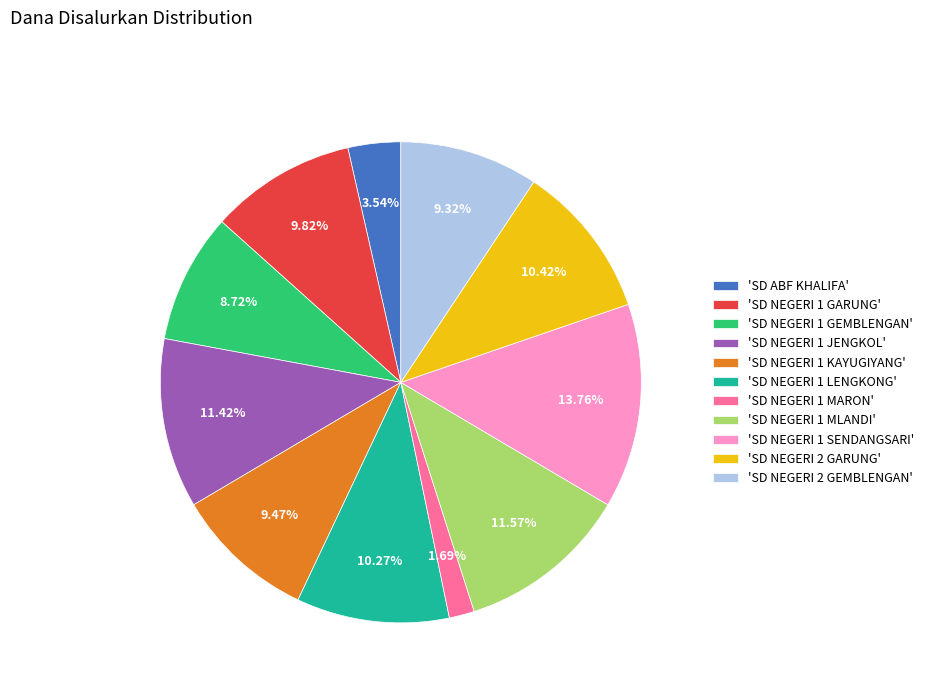

Approximately how many times larger is the value at 'SD ABF KHALIFA' compared to 'SD NEGERI 1 MLANDI'?

0.3